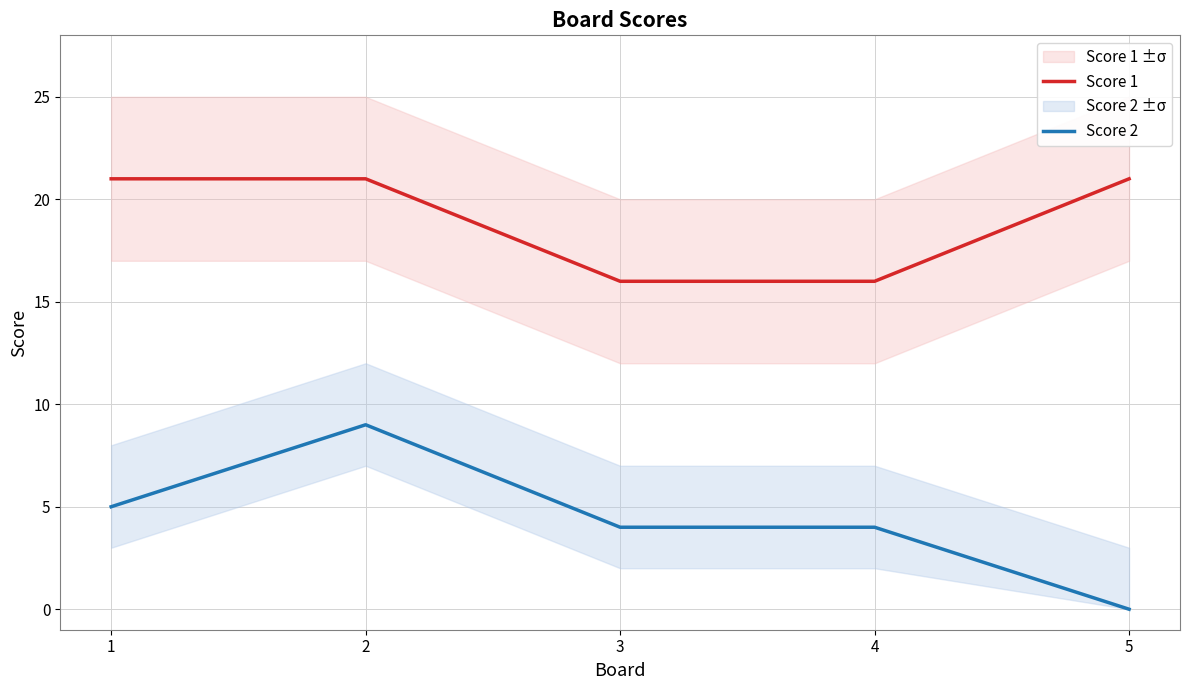

How many Score 2 values are between 4 and 5?

3